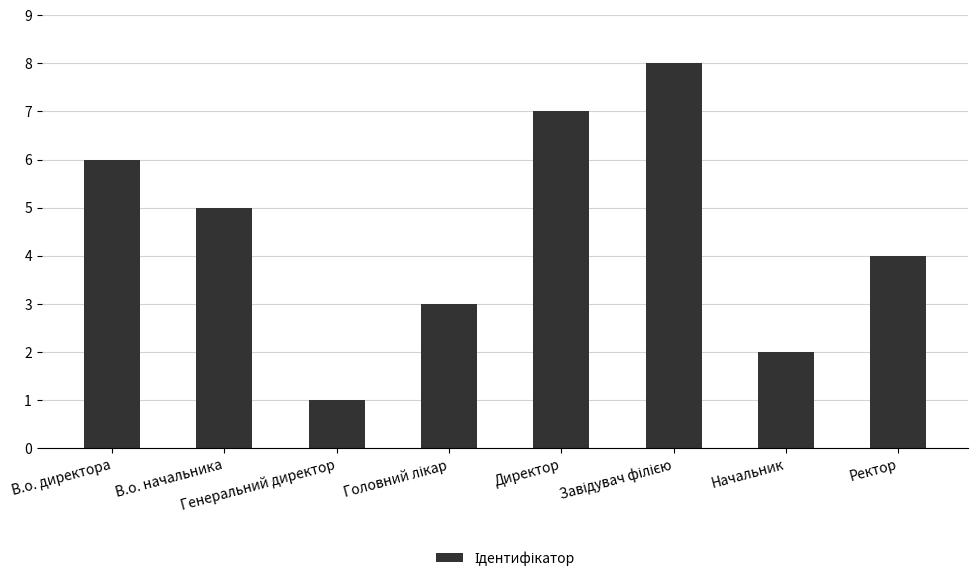

What is the maximum value shown in the chart?

8